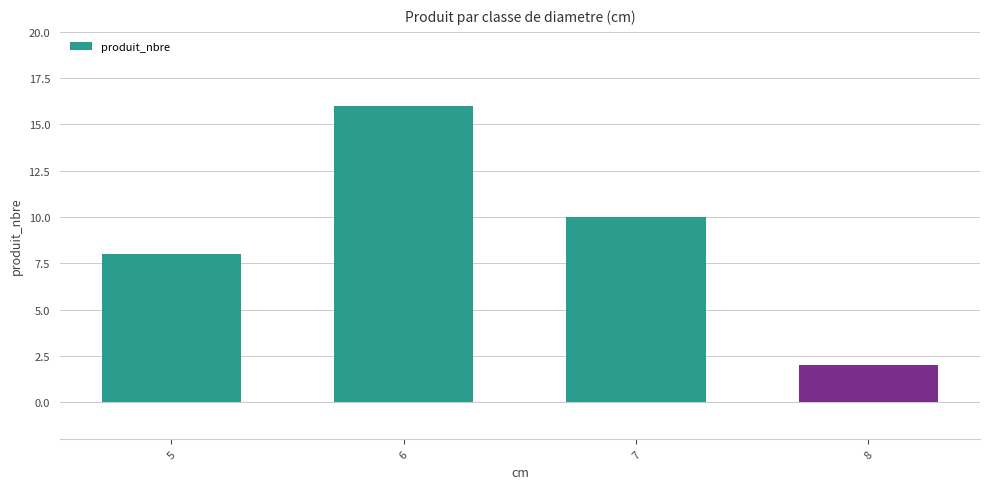

Which has a higher value, 8 or 6?

6